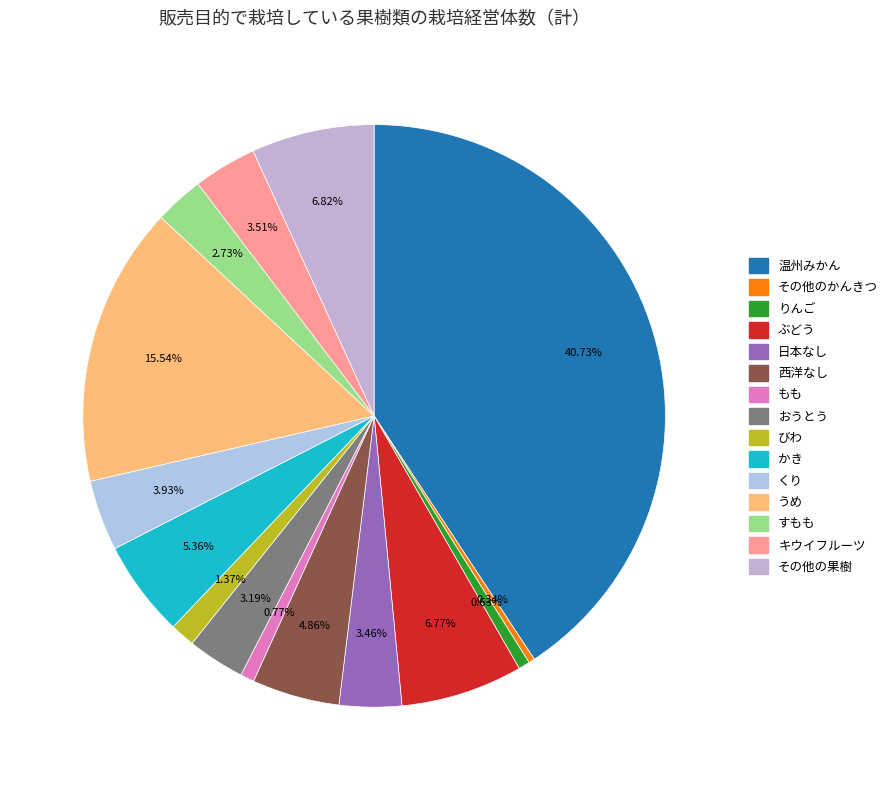

To the nearest percent, what is the difference between the largest and smallest slice percentages?

40%